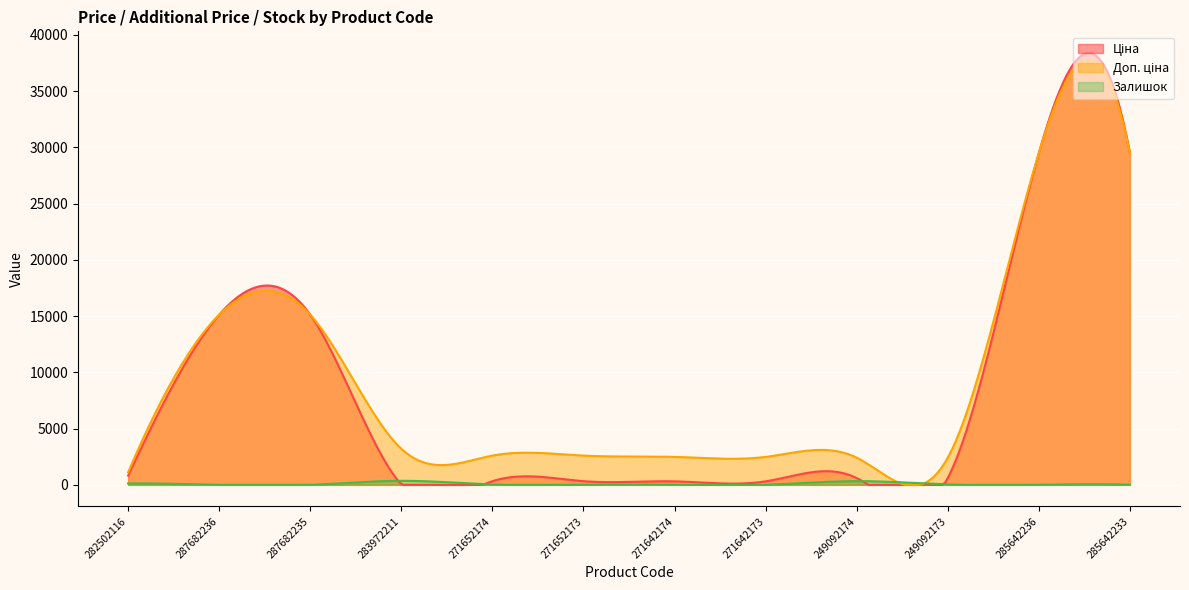

True or false: Доп. ціна and Залишок cross at least once.

False